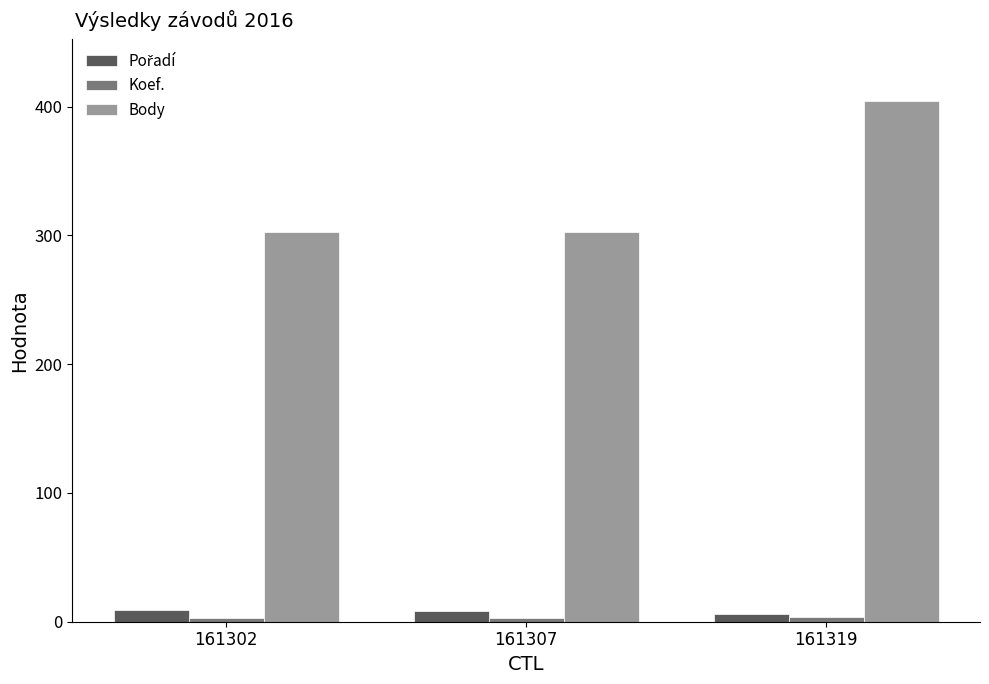

The Body series shows 528 at 161307. True or false?

False